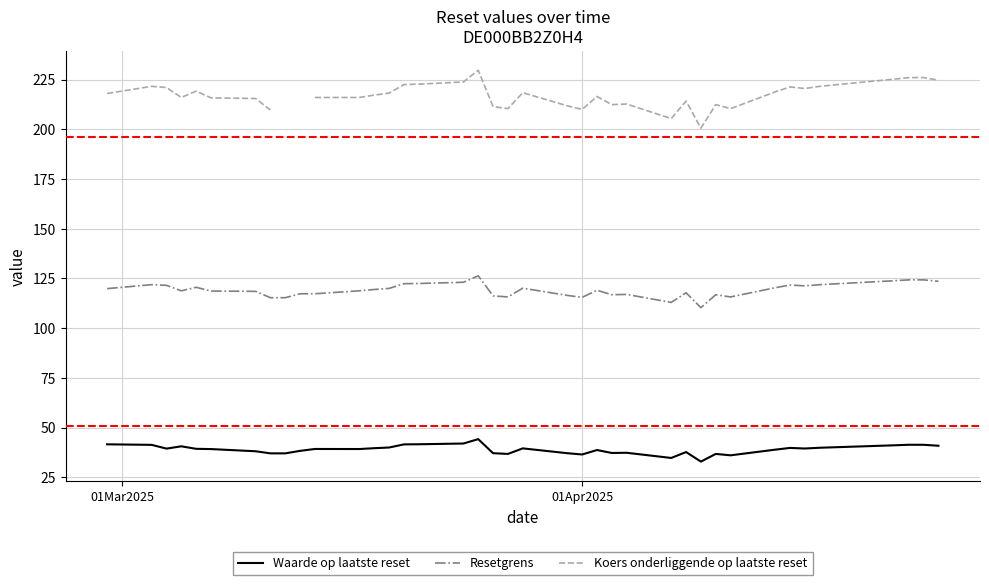

What is the minimum value shown in the chart?

32.9